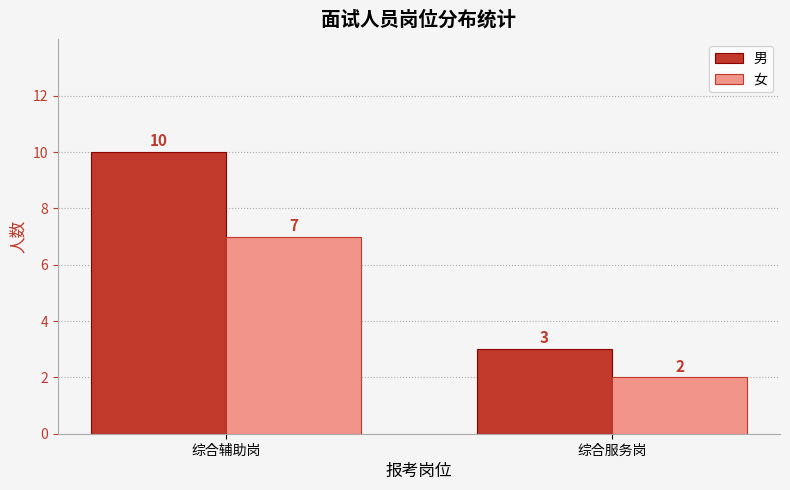

Rank the series by their average value, from lowest to highest.

女, 男